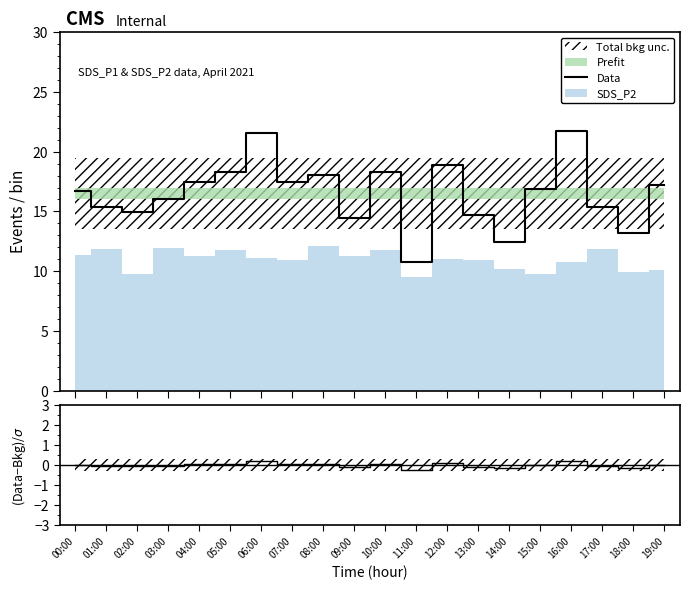

The value at 08:00 is 8.4. True or false?

False